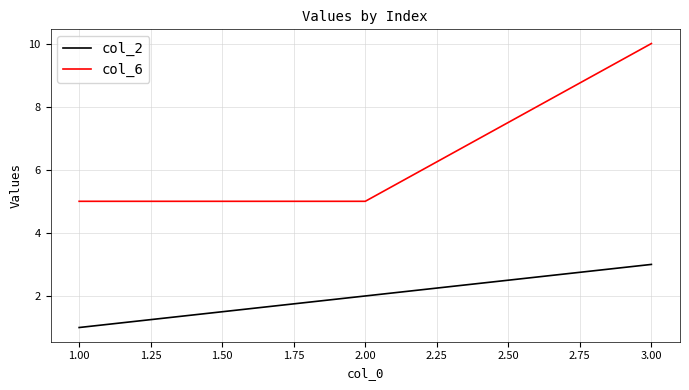

What is the average value of the col_6 series?

7